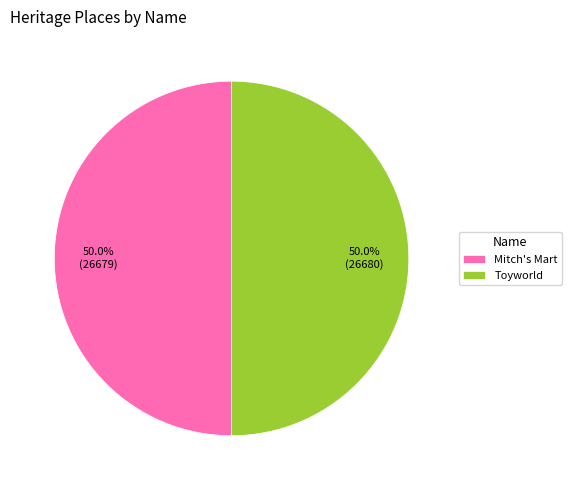

What percentage do Toyworld and Mitch's Mart together represent?

100.0%